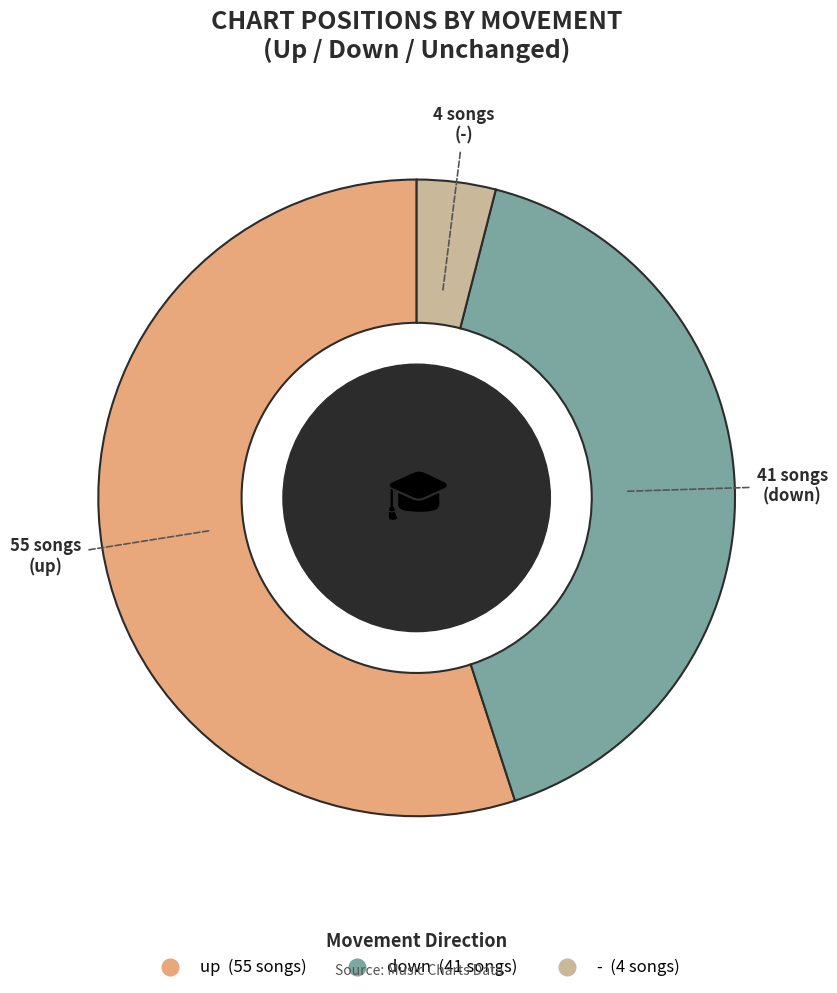

Count the number of slices in the pie.

3